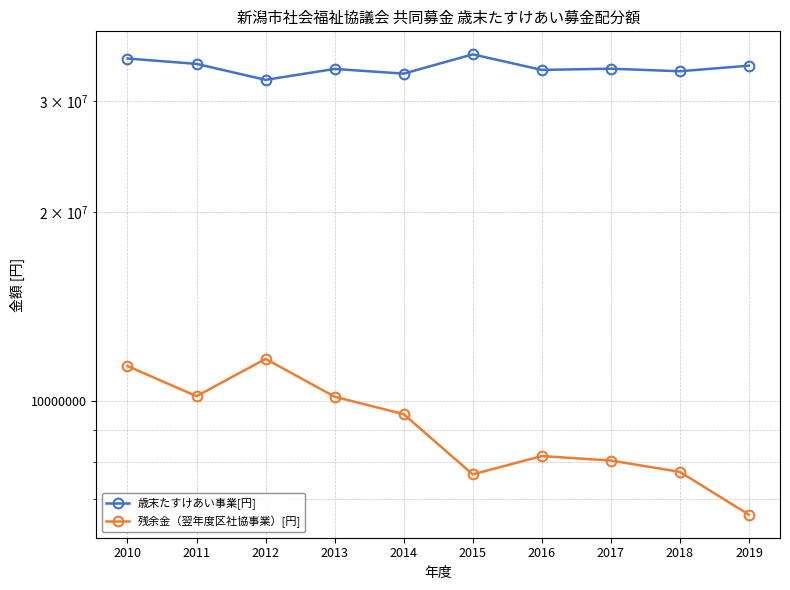

Where is 残余金（翌年度区社協事業）[円] nearest to the value 9140015?

2014